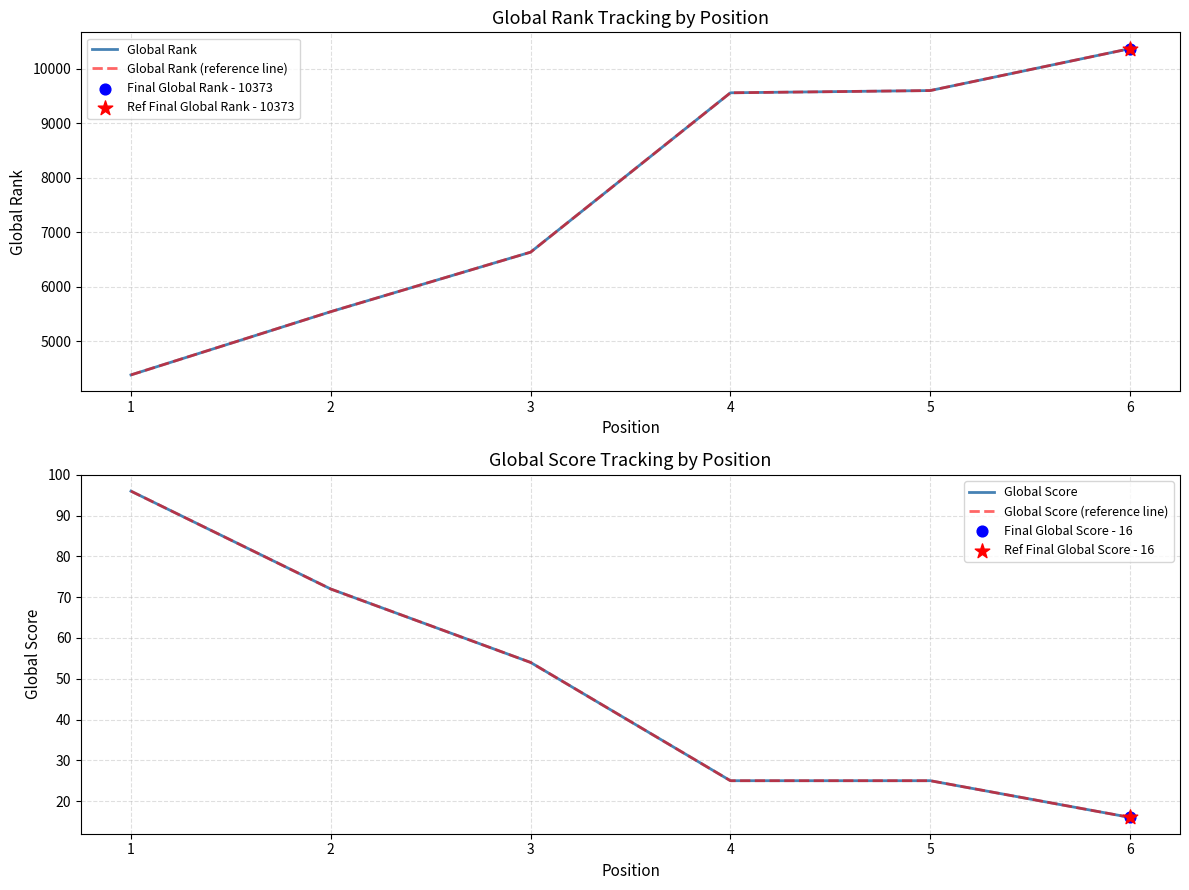

Which series reaches the minimum Y coordinate?

Global Score